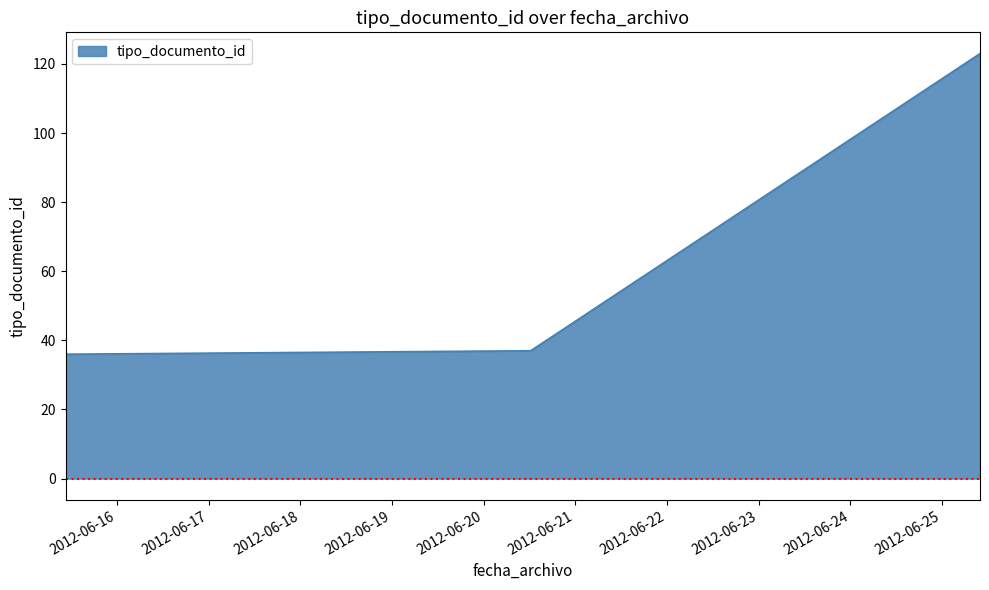

At which category does the chart reach its peak across all series?

2012-06-25 09:58:40